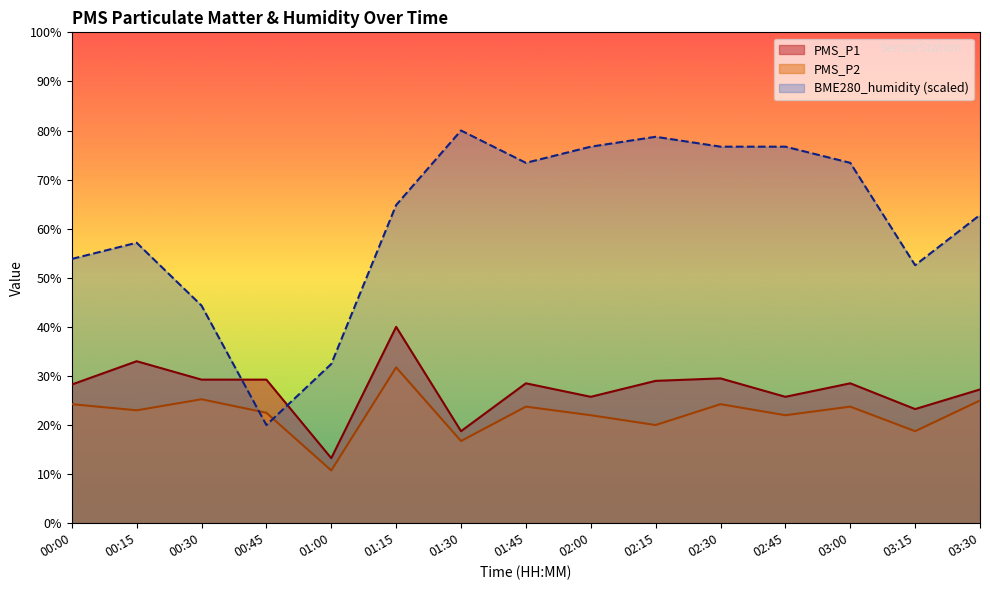

Which category has the highest value in the PMS_P1 series?

01:15